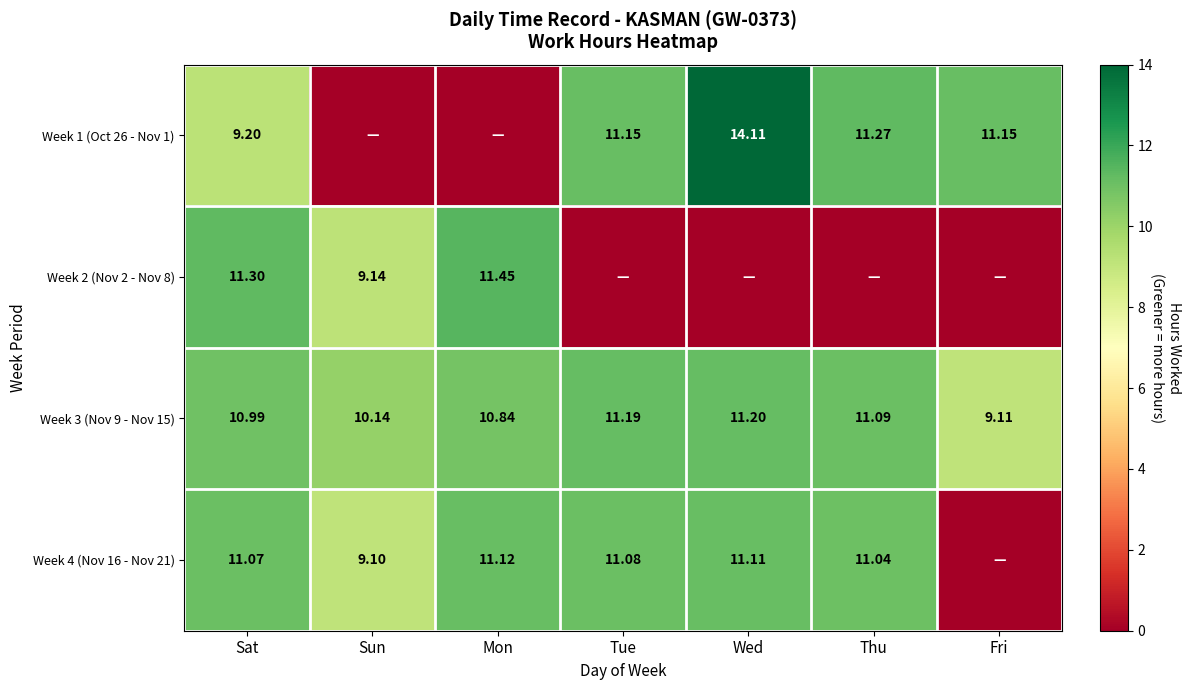

True or false: Week 4 (Nov 16 - Nov 21) has a value of 11.1 at Sat.

True